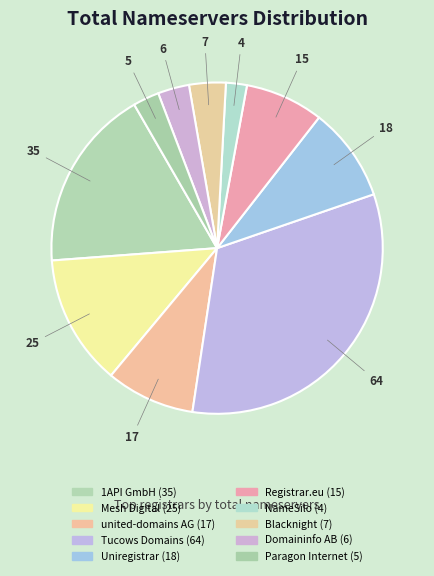

What is the smallest slice in the pie chart?

NameSilo LLC